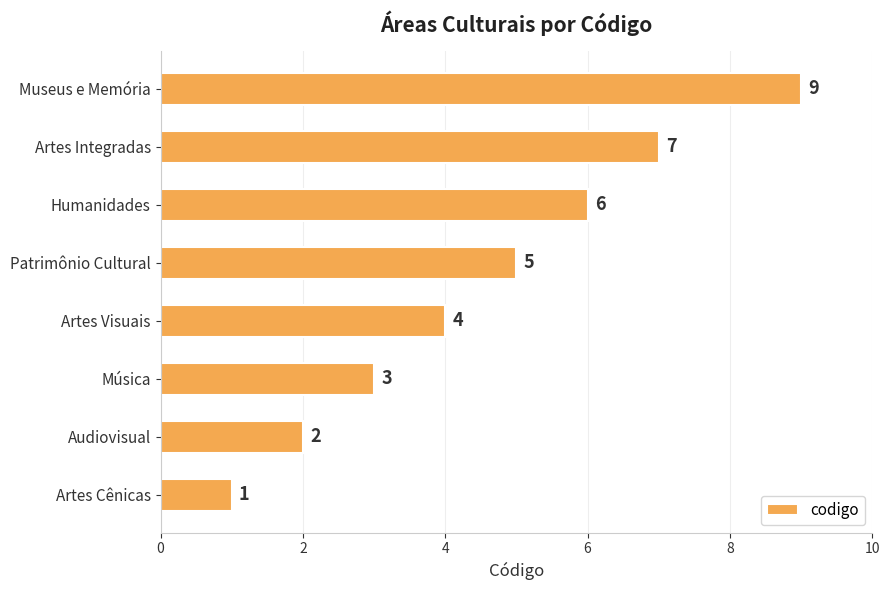

Where is the data nearest to the value 5?

Patrimônio Cultural